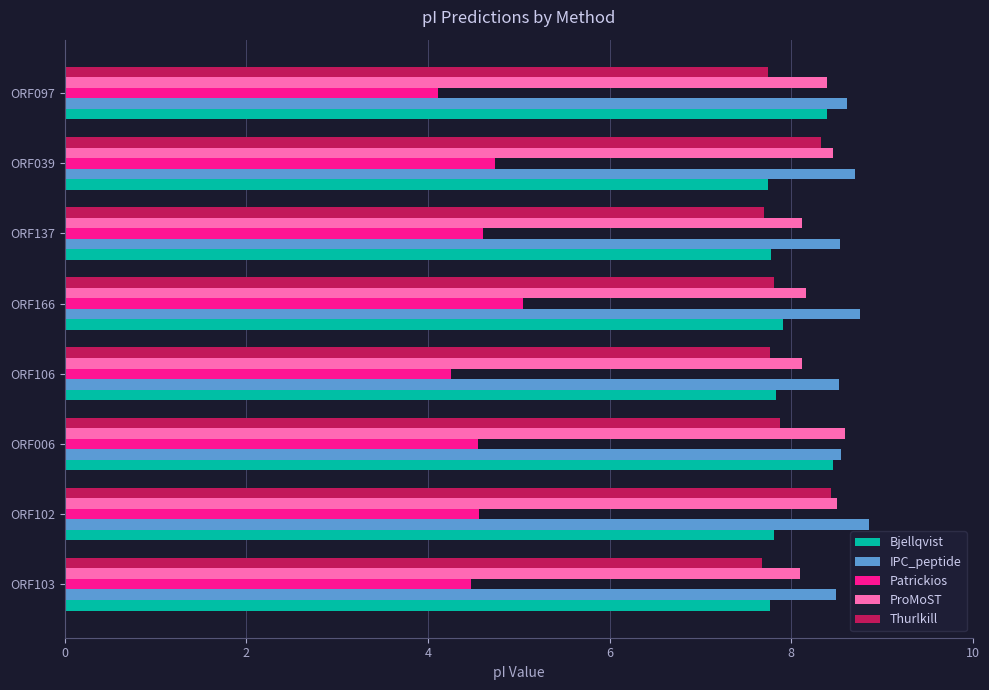

What is the smallest value displayed?

4.1